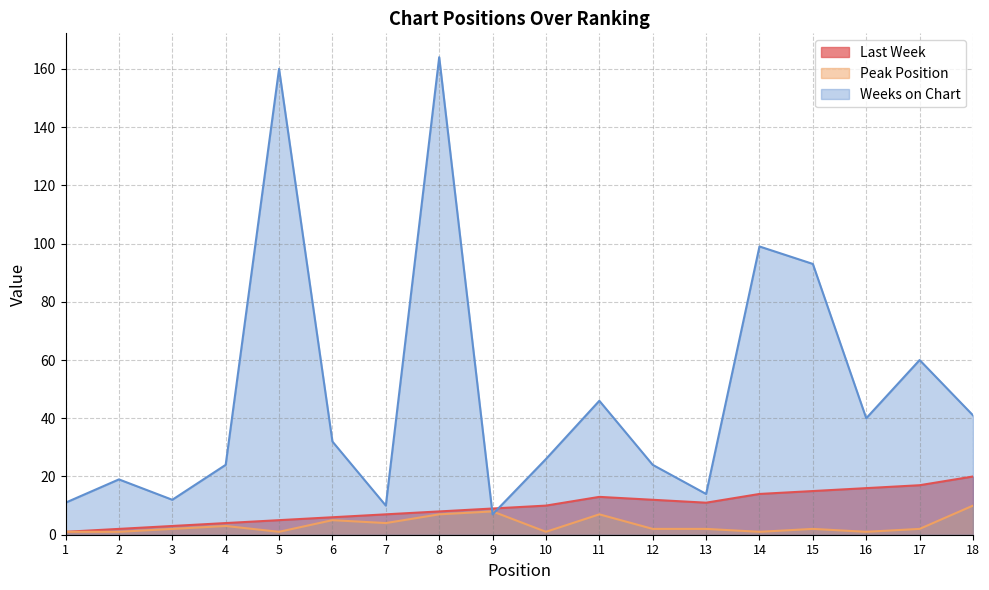

Between 5 and 14, which series saw the biggest shift?

Weeks on Chart